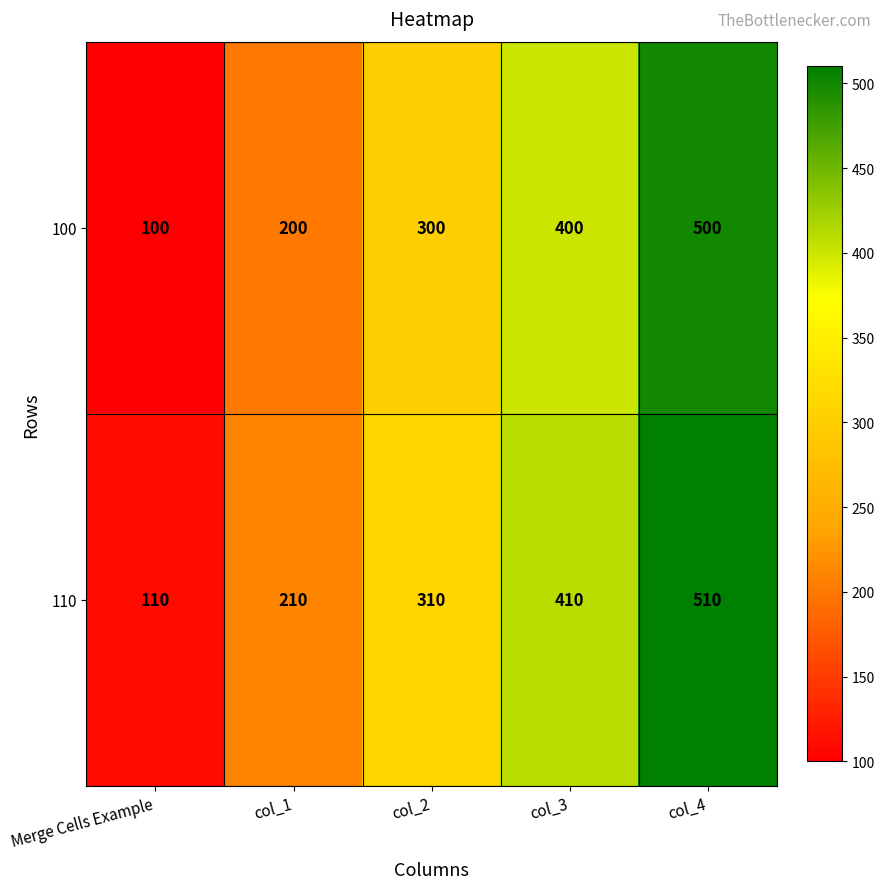

What is the spread (max minus min) of values at Merge Cells Example?

10